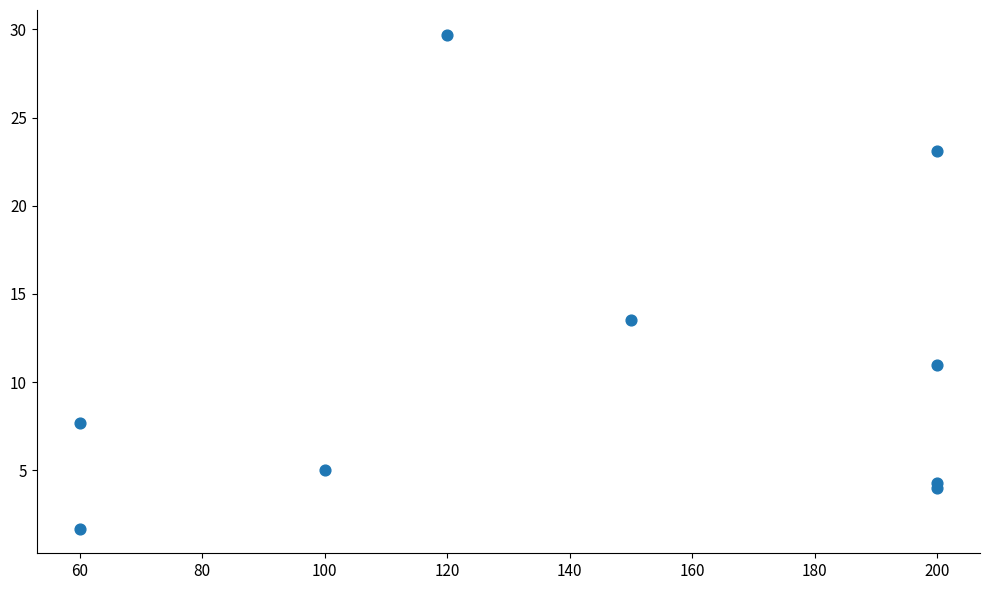

What Y value in the scatter plot is closest to 15?

13.5